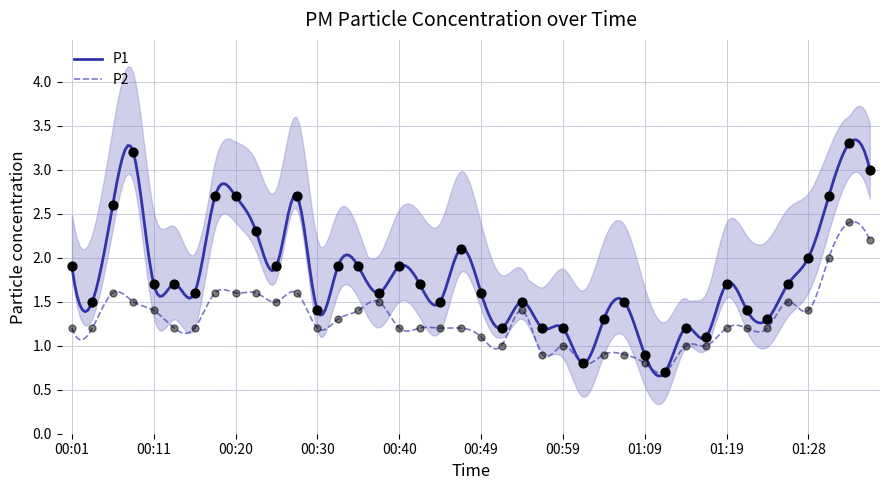

Is the value of P2 at 00:11 greater than the value of P1 at 00:18?

No